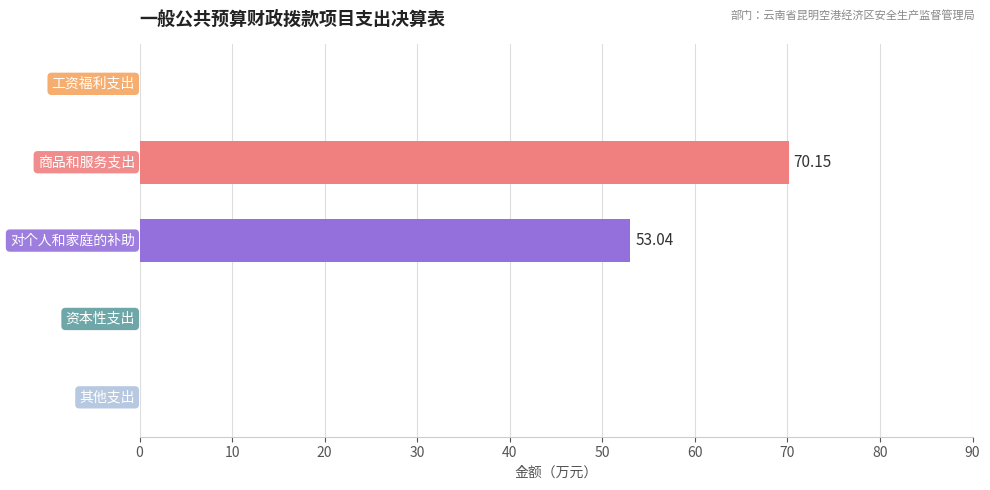

What is the sum of all values?

123.2